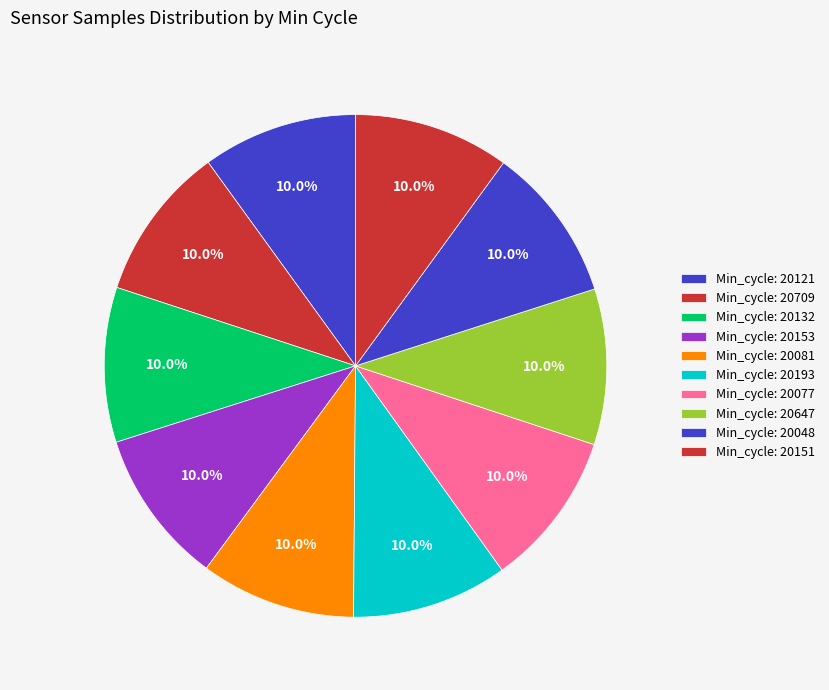

How many slices are in this pie chart?

10